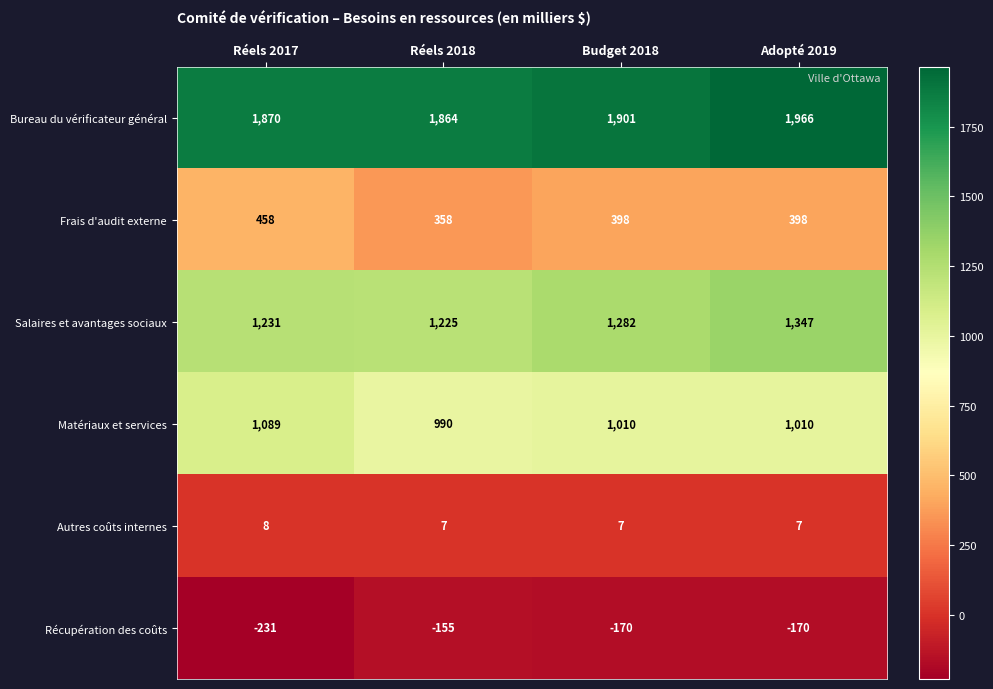

How many categories are shown in the chart?

4